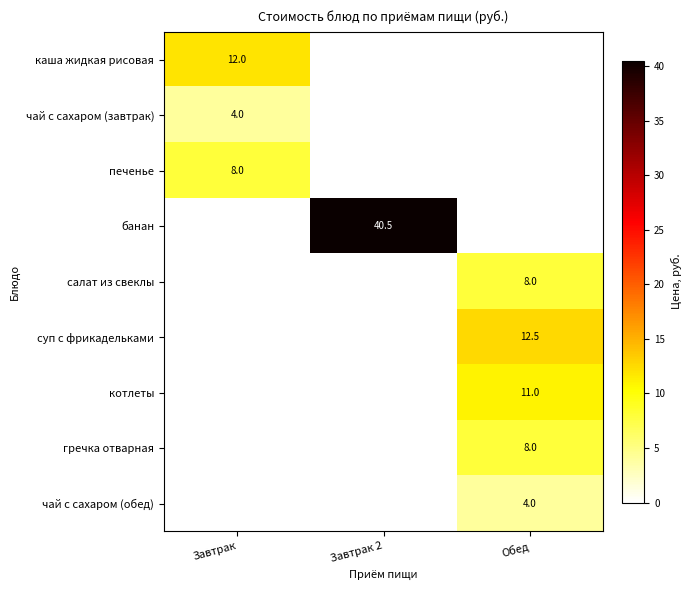

True or false: чай с сахаром (обед) has a value of 1.8 at Обед.

False